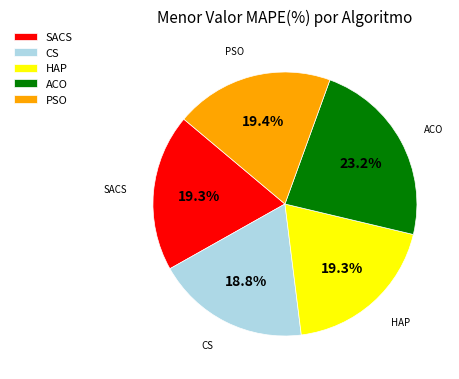

What percentage is the SACS slice, to the nearest percent?

19%